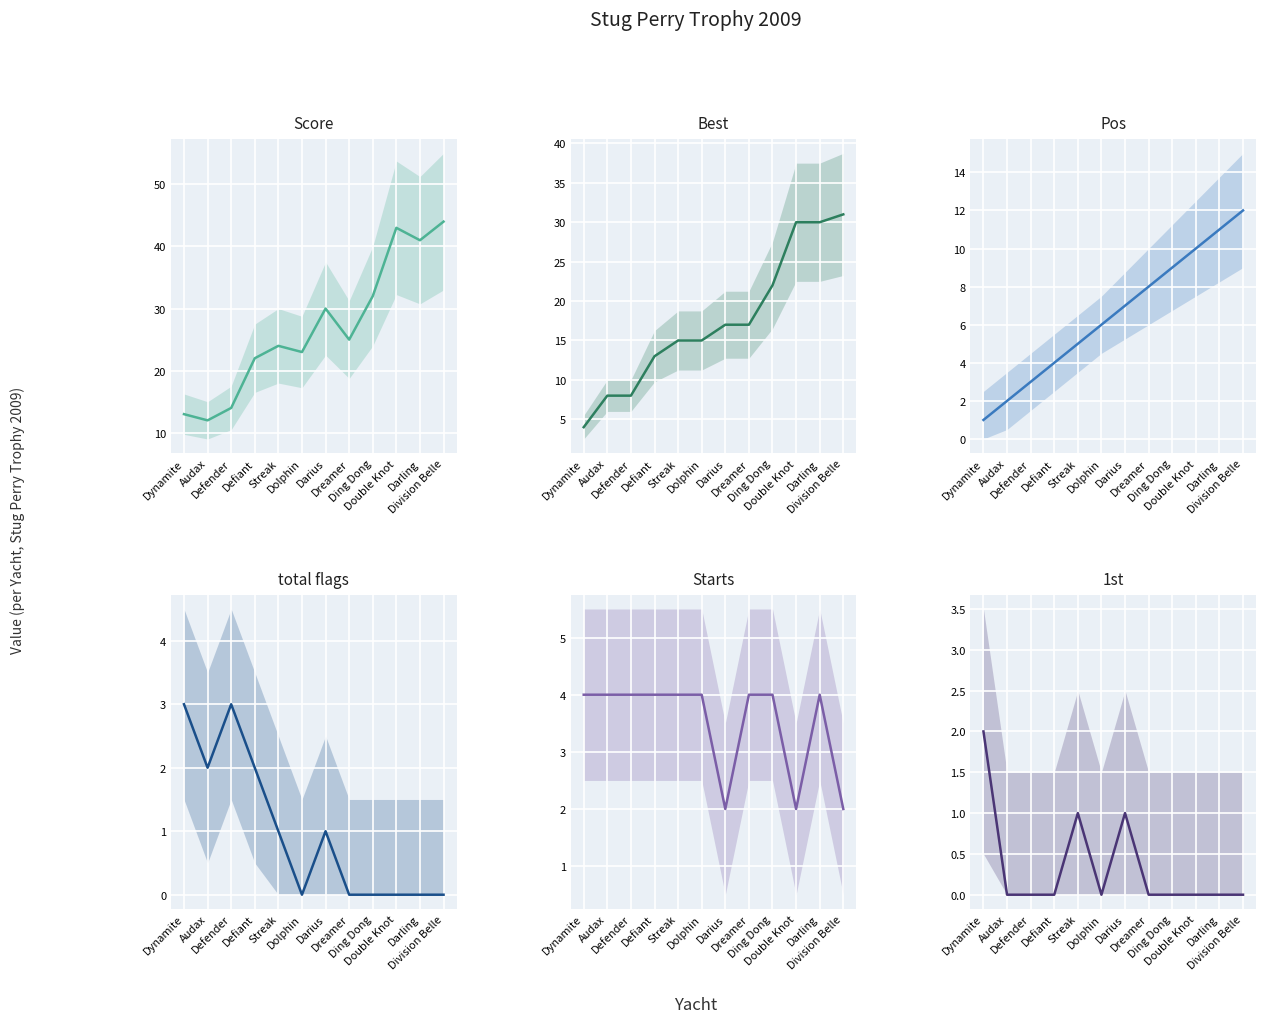

True or false: Score and 1st intersect in this chart.

False